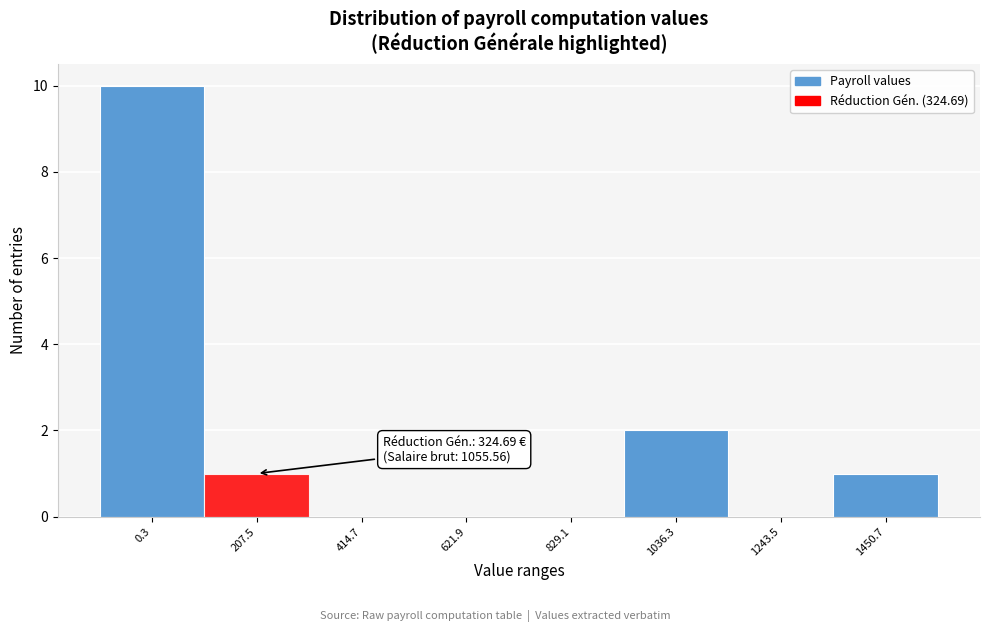

Reading right to left, list all the values displayed in this chart.

1450.7=1	1243.5=0	1036.3=2	829.1=0	621.9=0	414.7=0	207.5=1	0.3=10